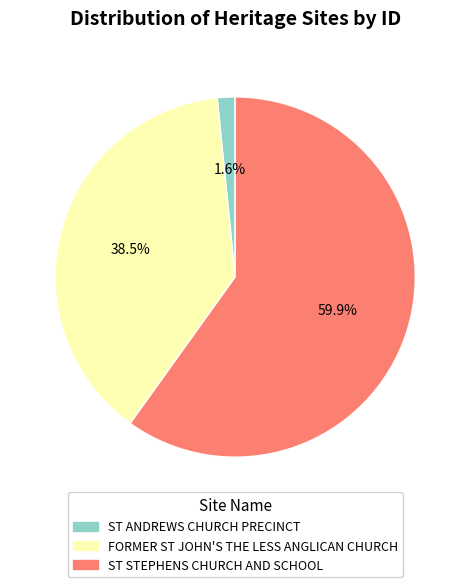

Between FORMER ST JOHN'S THE LESS ANGLICAN CHURCH and ST STEPHENS CHURCH AND SCHOOL, which is larger?

ST STEPHENS CHURCH AND SCHOOL